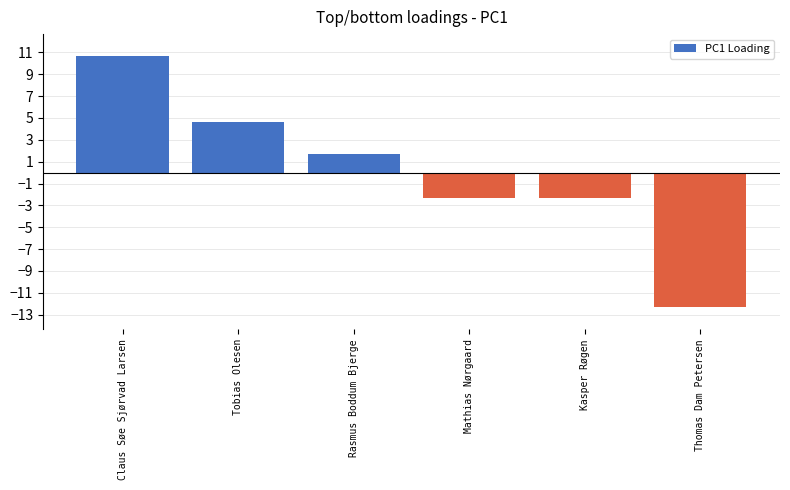

What is the difference between the maximum and second lowest values?

13.0